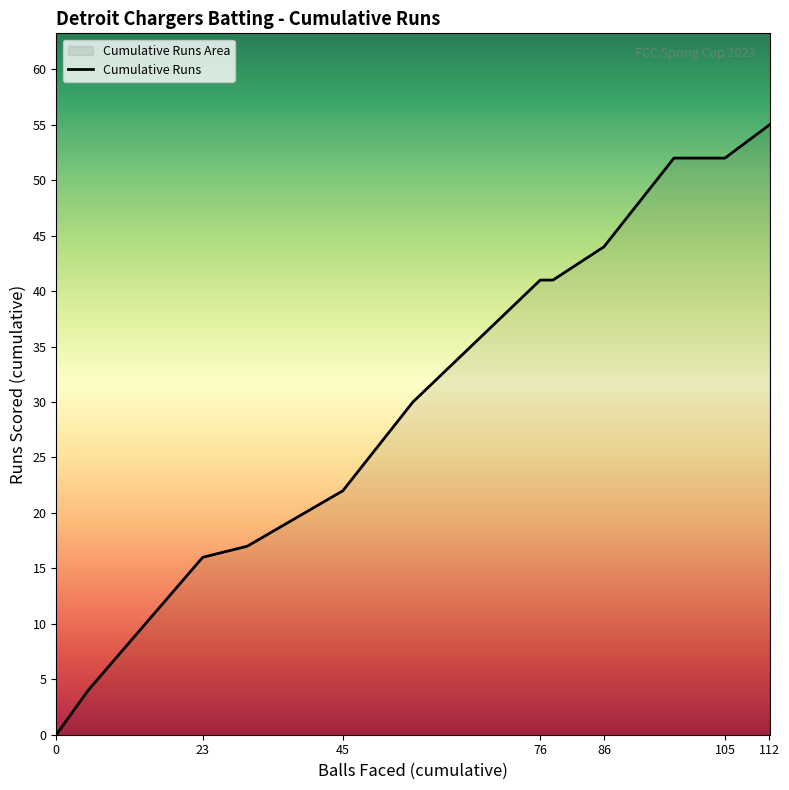

What is the difference between the maximum and minimum values?

55